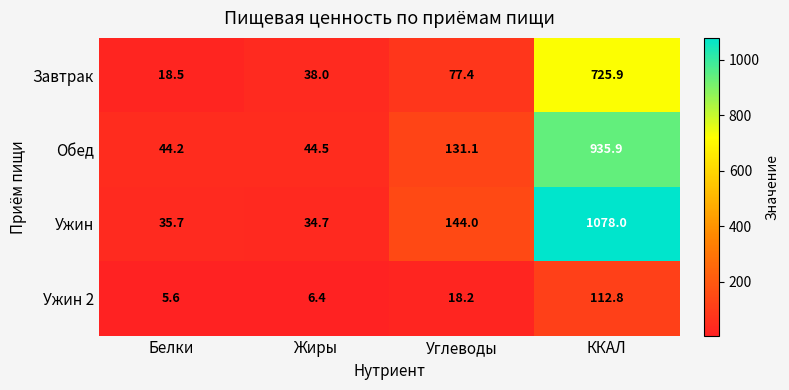

What is the sum of all Обед values?

1155.7